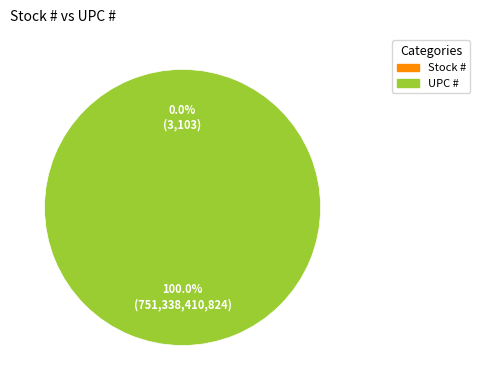

True or false: UPC # accounts for 100% of the total.

True